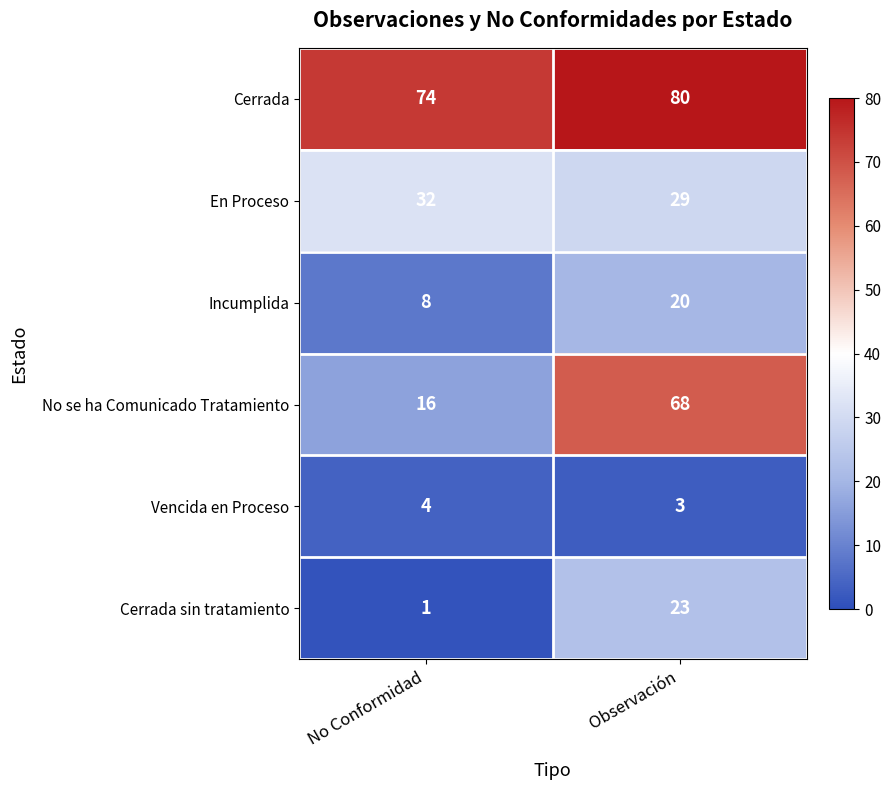

True or false: En Proceso has a value of 32 at No Conformidad.

True